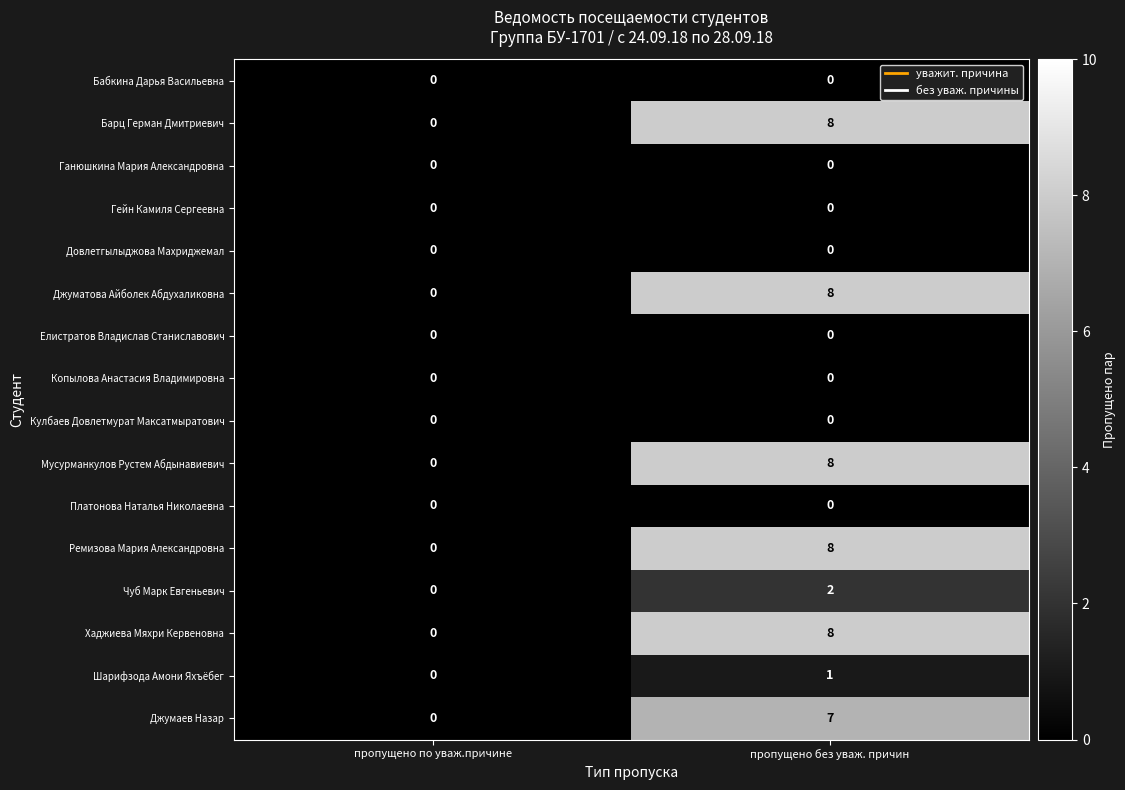

How many distinct data groups are displayed?

16